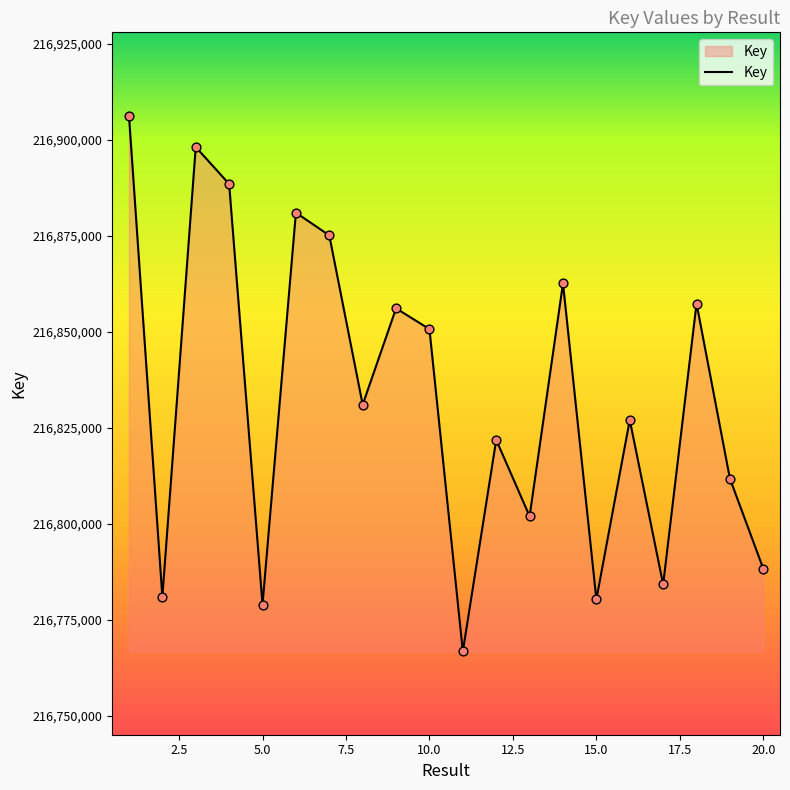

What is the greatest value displayed?

216906228